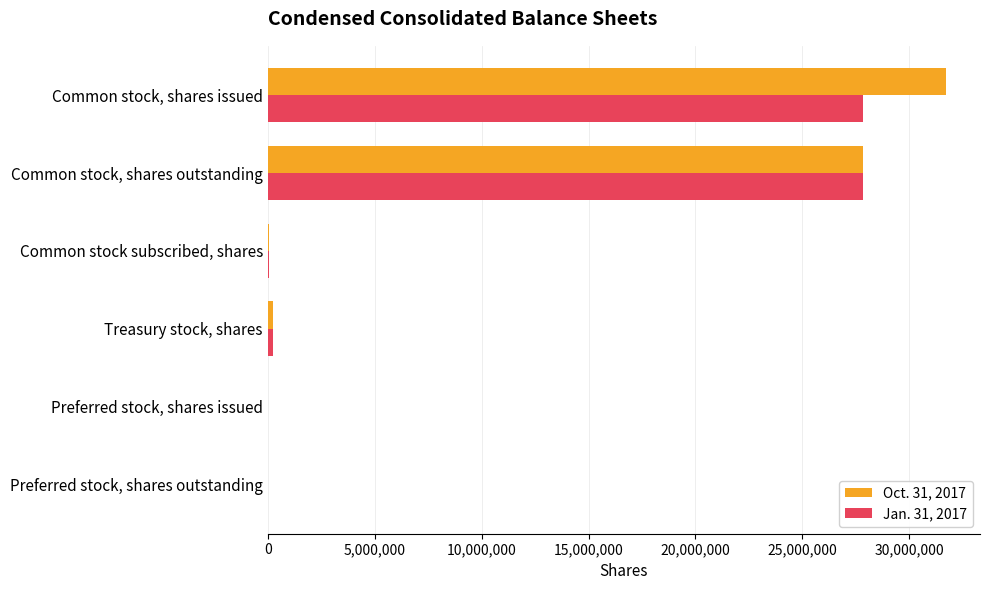

How many series are shown in this chart?

2